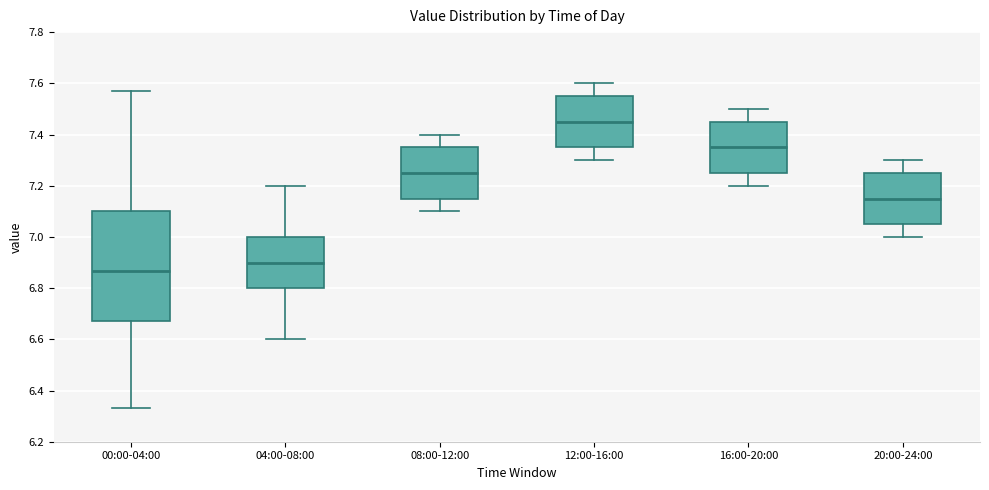

Which box is the tallest, from its lower edge to its upper edge?

00:00-04:00